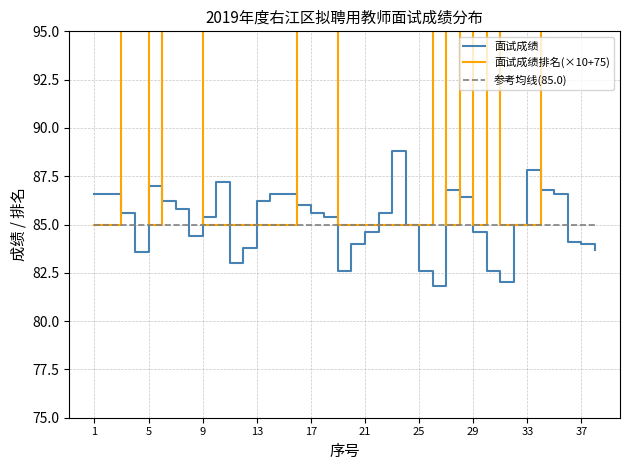

At which label does 面试成绩 first exceed 85?

1